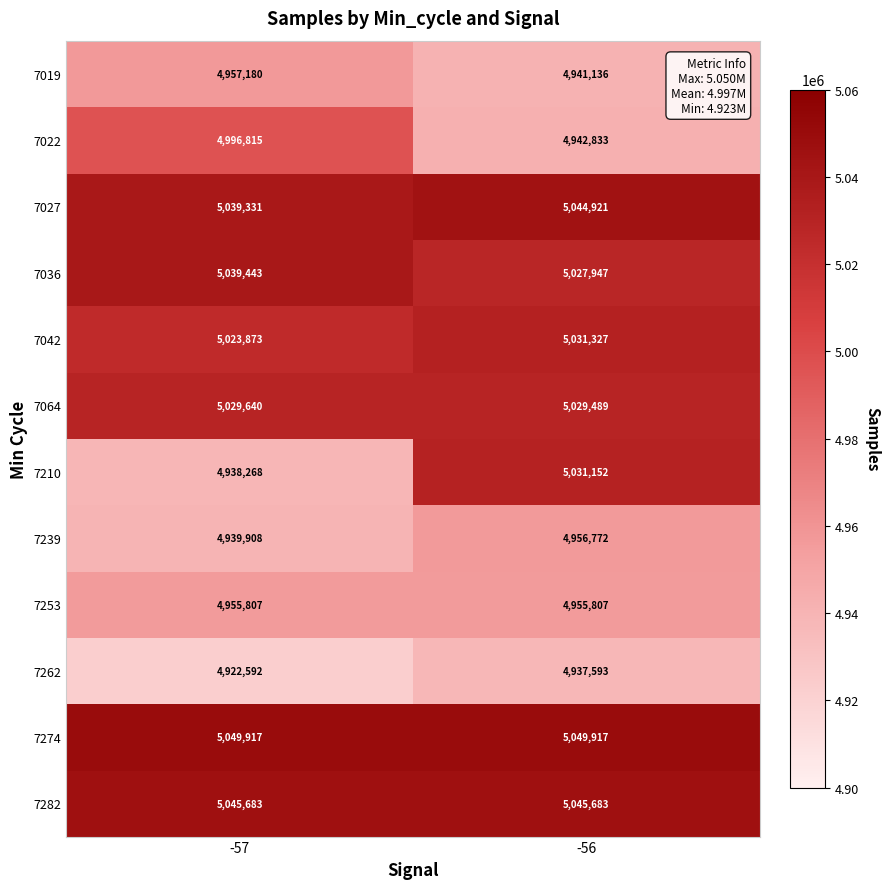

True or false: 7239 has a value of 4956772 at -56.

True